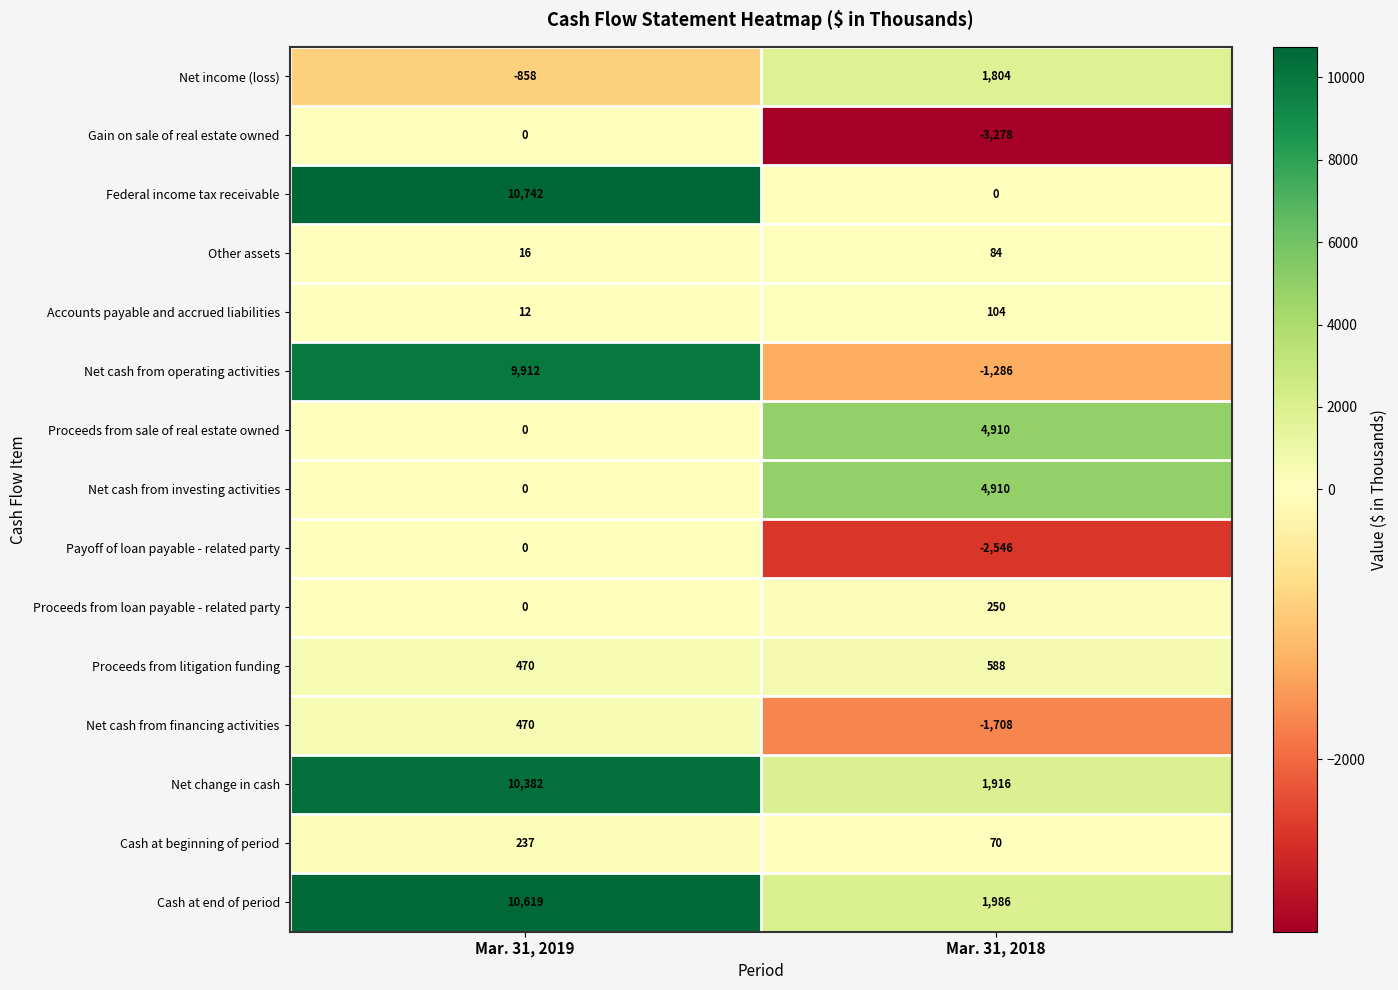

What is the difference between the Other assets values at Mar. 31, 2018 and Mar. 31, 2019?

68